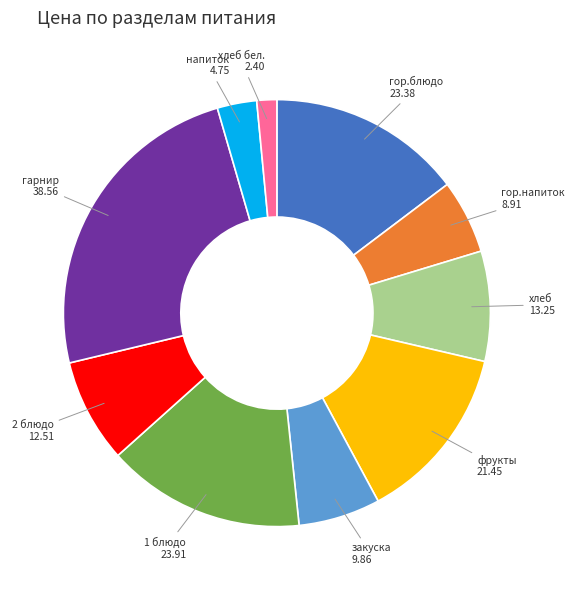

Does any single category account for the majority?

No